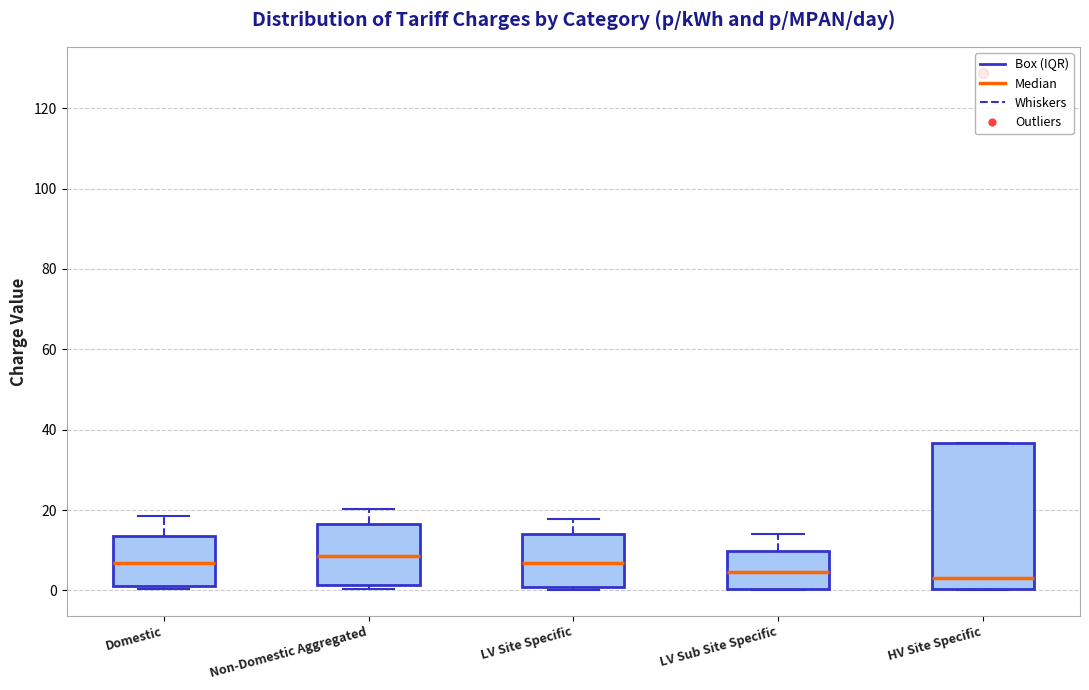

Reading left to right, transcribe this box plot: for each box, give where its median line is, the range the box spans, and where its two whiskers end, as read against the y-axis. The values are not printed on the chart, so give them approximately, as read against the axis.

Domestic: median 6, box 2 to 14, whiskers 0 to 18
Non-Domestic Aggregated: median 8, box 2 to 16, whiskers 0 to 20
LV Site Specific: median 6, box 0 to 14, whiskers 0 to 18
LV Sub Site Specific: median 4, box 0 to 10, whiskers 0 to 14
HV Site Specific: median 4, box 0 to 36, whiskers 0 to 36